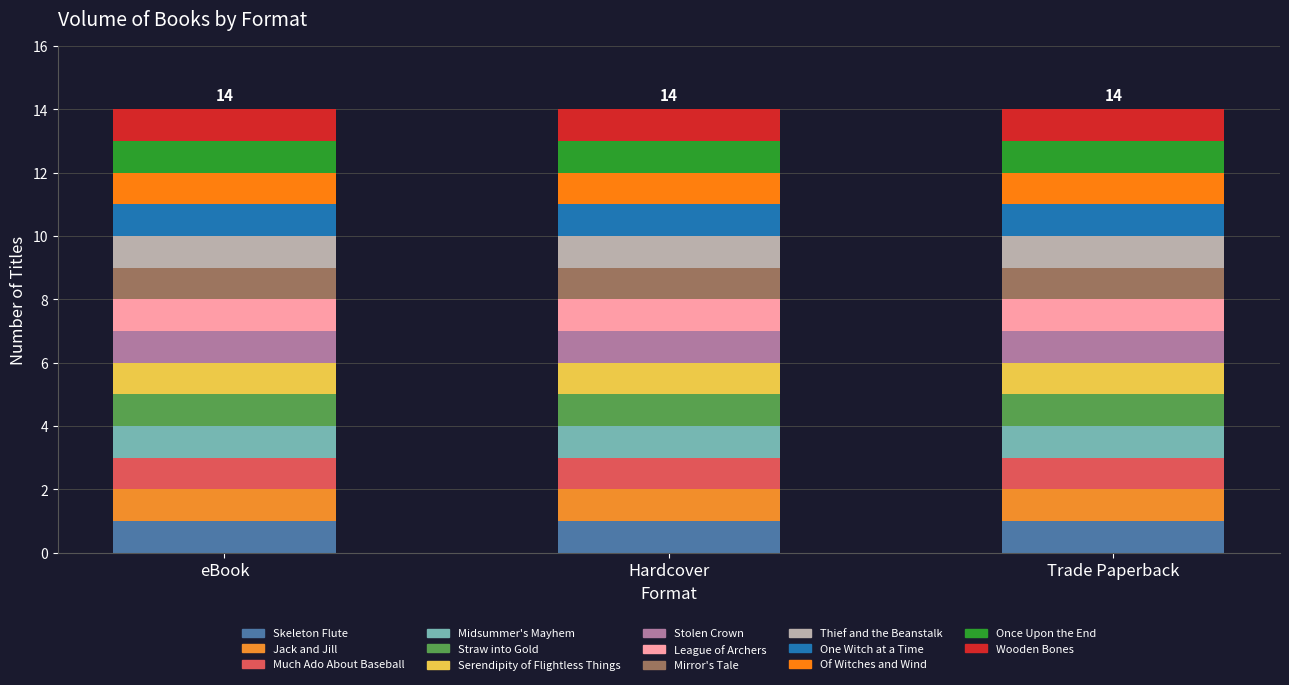

True or false: Trade Paperback has a value of 3 at 12.

False